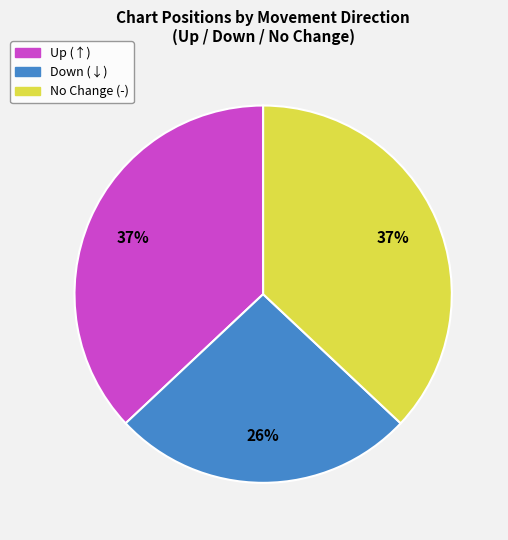

Combined, do Down (↓) and Up (↑) account for over 50%?

Yes